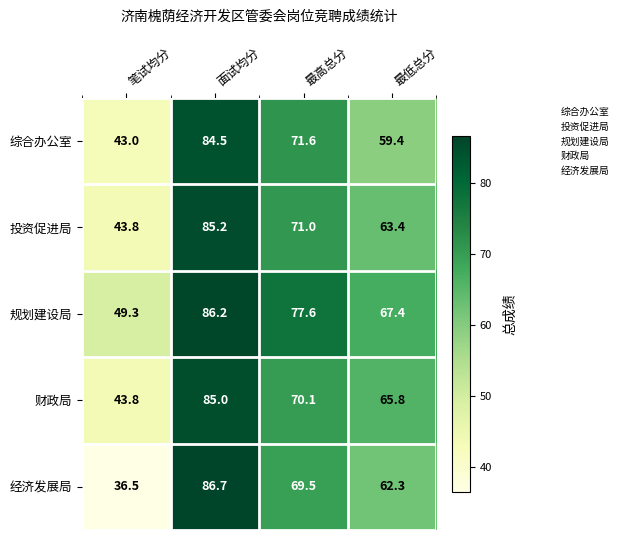

What is the difference between the highest and lowest values at 面试均分?

2.2